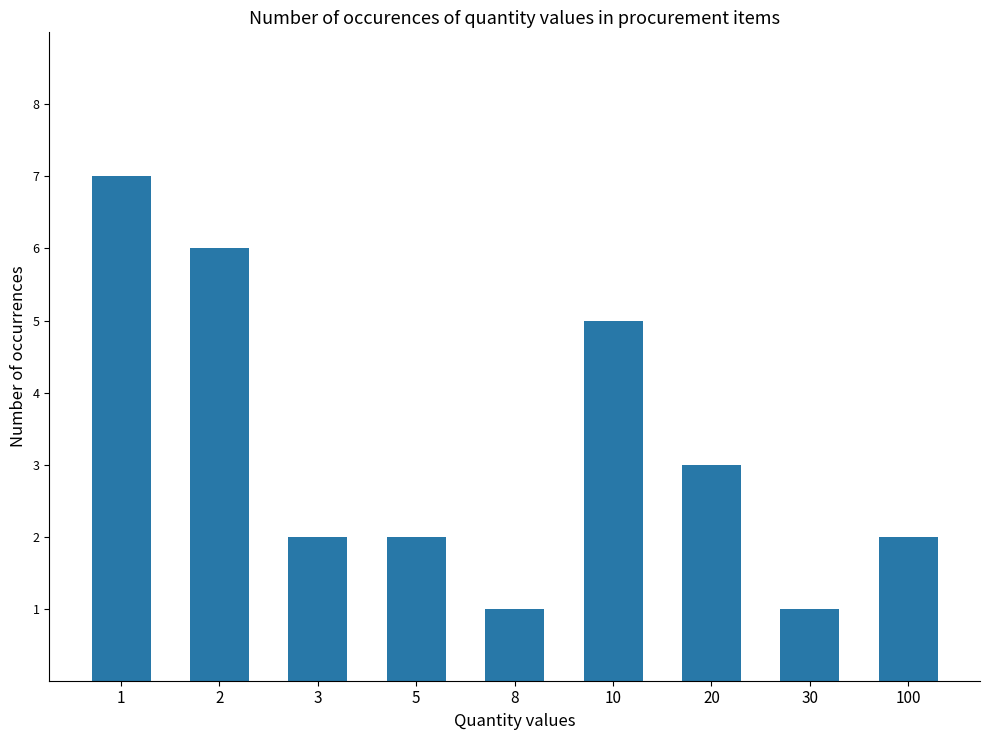

How many bars are there in total?

9